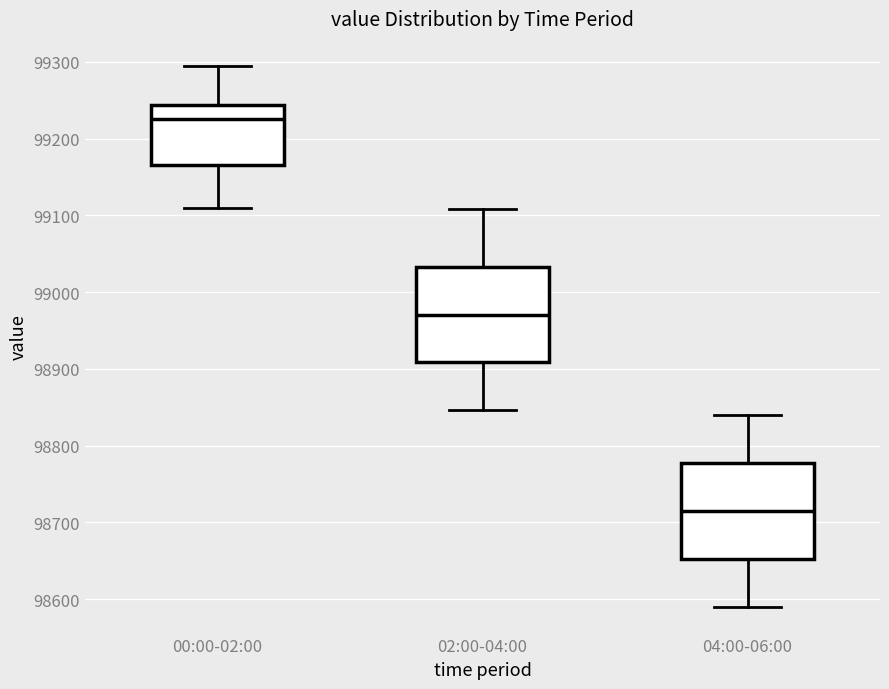

Reading left to right, transcribe this box plot: for each box, give where its median line is, the range the box spans, and where its two whiskers end, as read against the y-axis. The values are not printed on the chart, so give them approximately, as read against the axis.

00:00-02:00: median 99230, box 99170 to 99240, whiskers 99110 to 99290
02:00-04:00: median 98970, box 98910 to 99030, whiskers 98850 to 99110
04:00-06:00: median 98720, box 98650 to 98780, whiskers 98590 to 98840